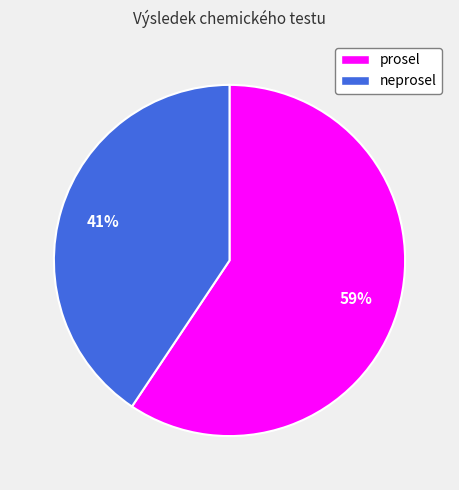

To the nearest percent, what is the combined percentage of neprosel and prosel?

100%